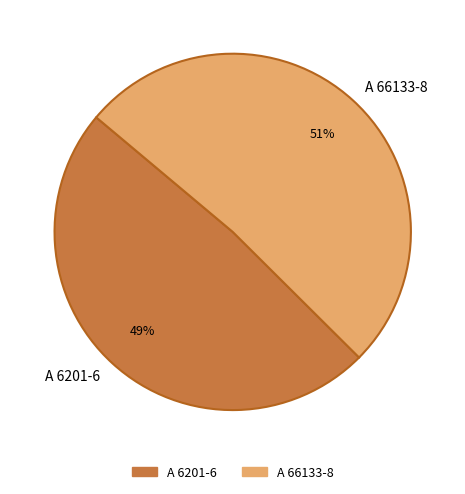

Which slice represents more than half of the pie?

A 66133-8